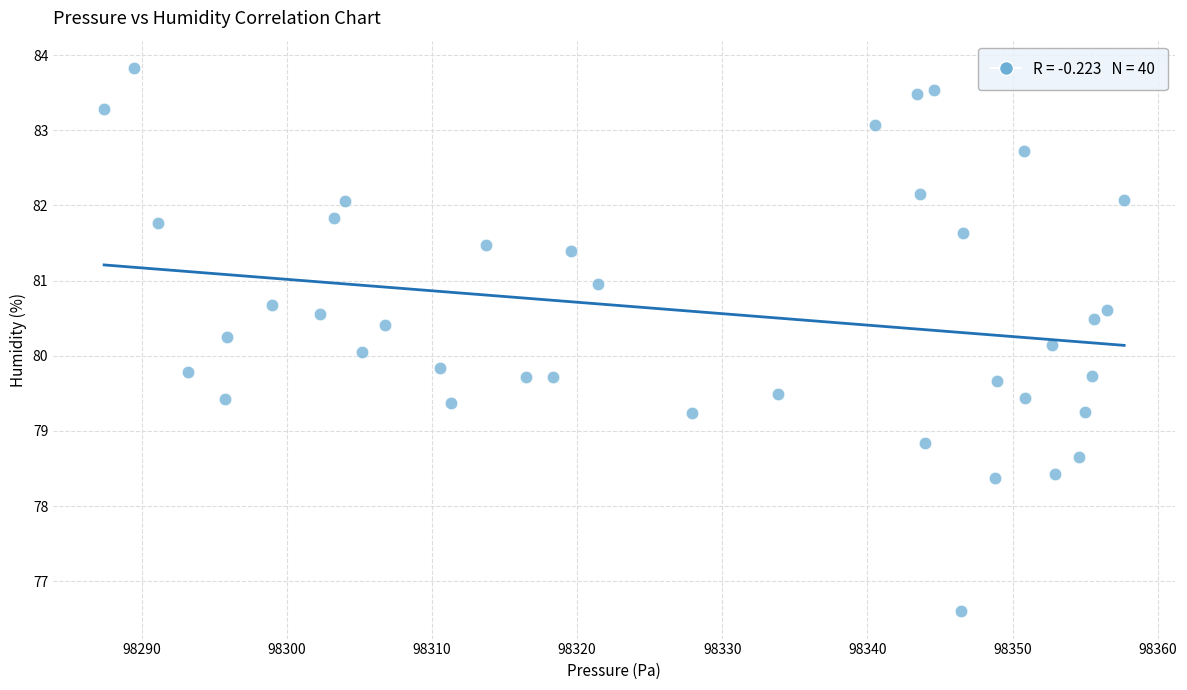

What is the range of Y values (max minus min)?

7.2